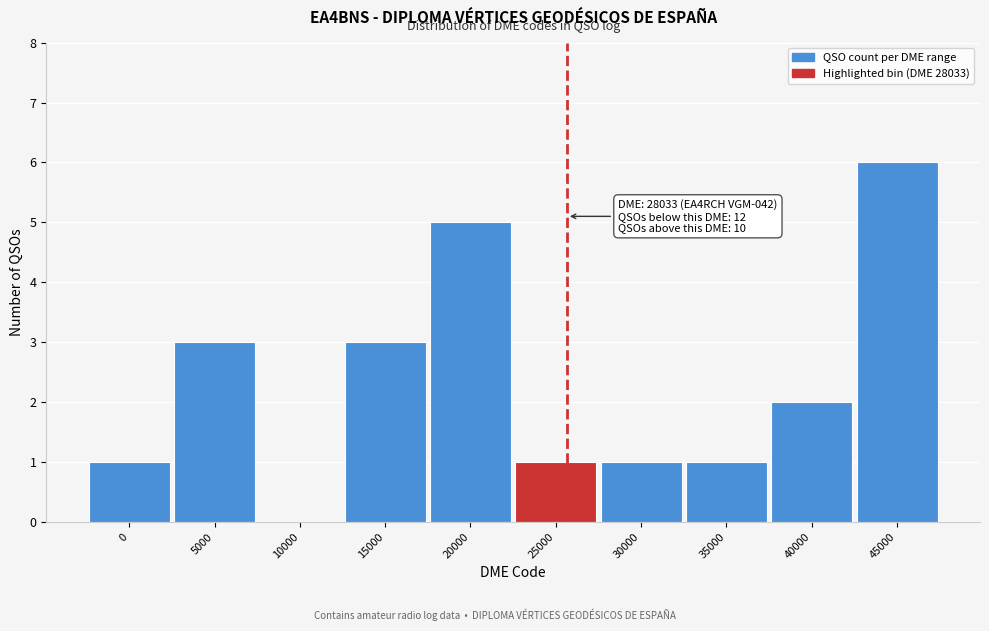

Reading left to right, what are all the values shown in this chart?

0=1	5000=3	10000=0	15000=3	20000=5	25000=1	30000=1	35000=1	40000=2	45000=6